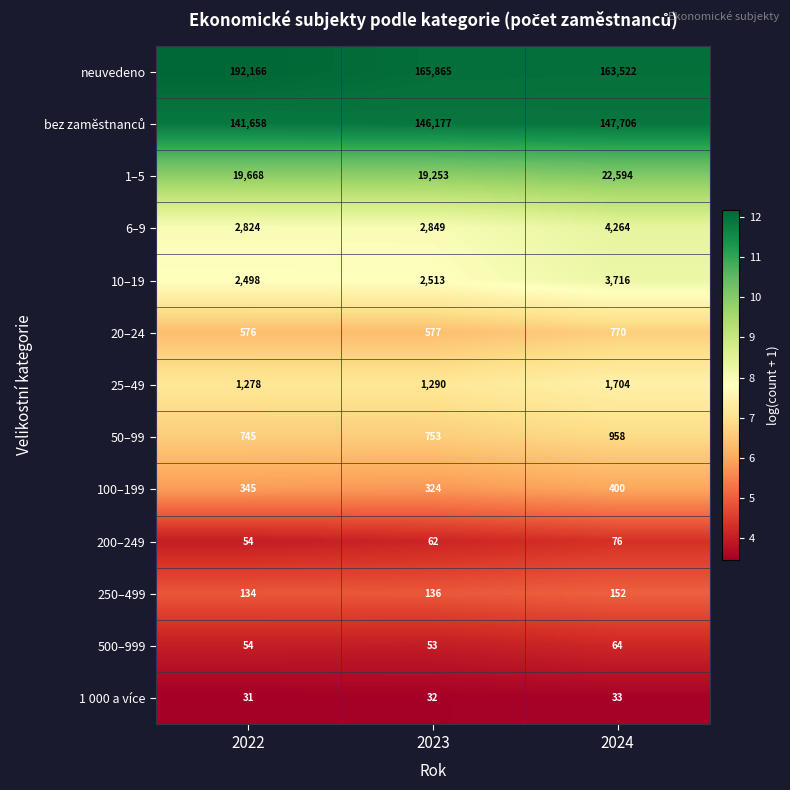

Which series has the largest total across all categories?

neuvedeno